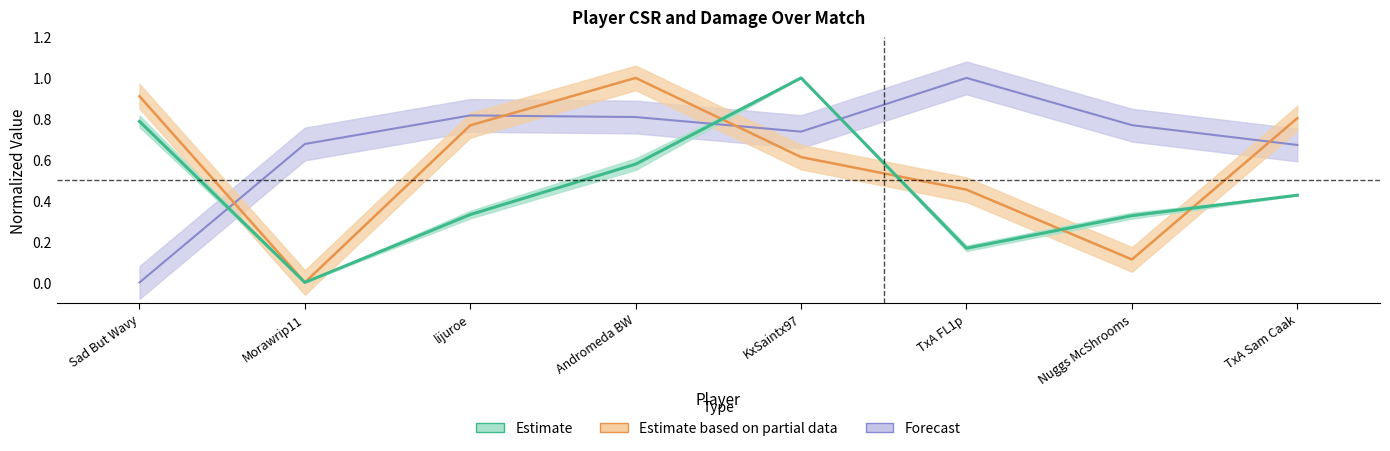

What is the spread (max minus min) of values at Sad But Wavy?

0.9